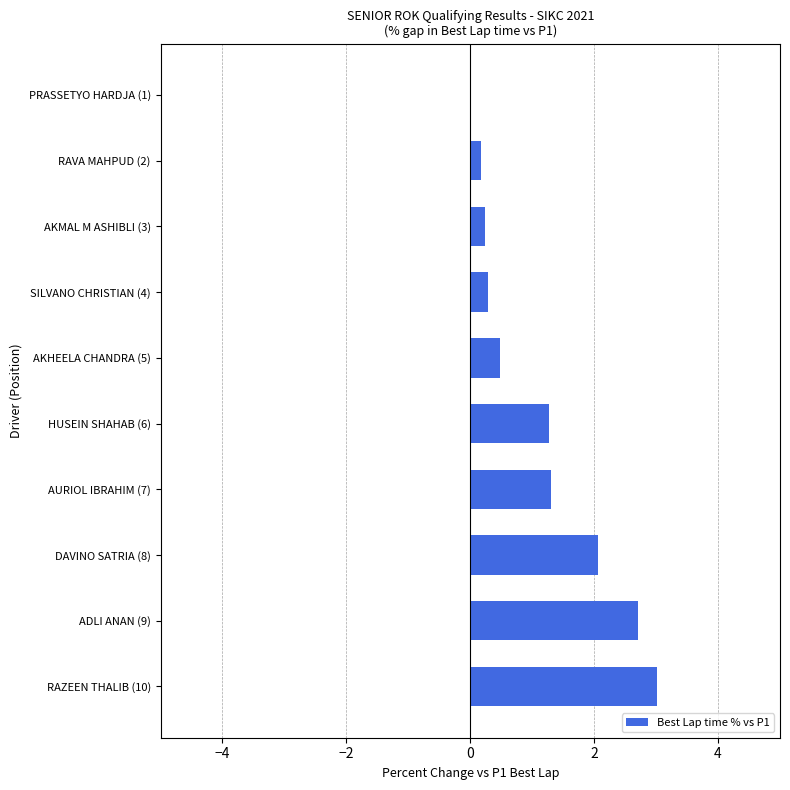

What is the sum of all values?

11.5